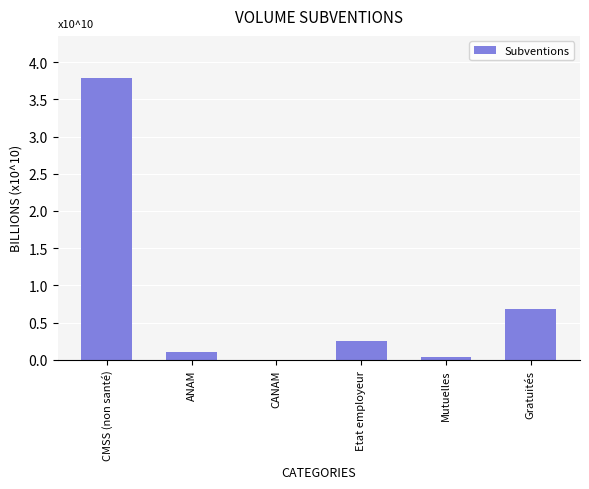

What is the greatest value displayed?

37833104000